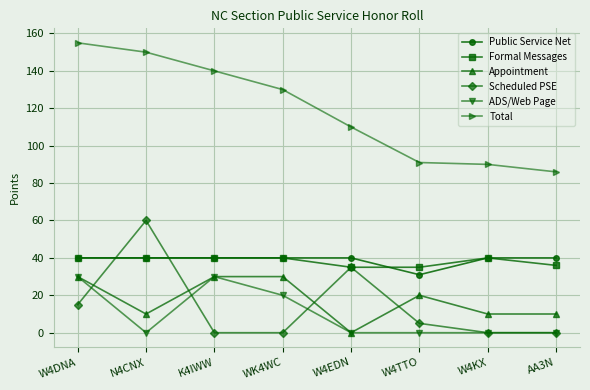

True or false: Total has more than 2 points higher than both neighbors.

False